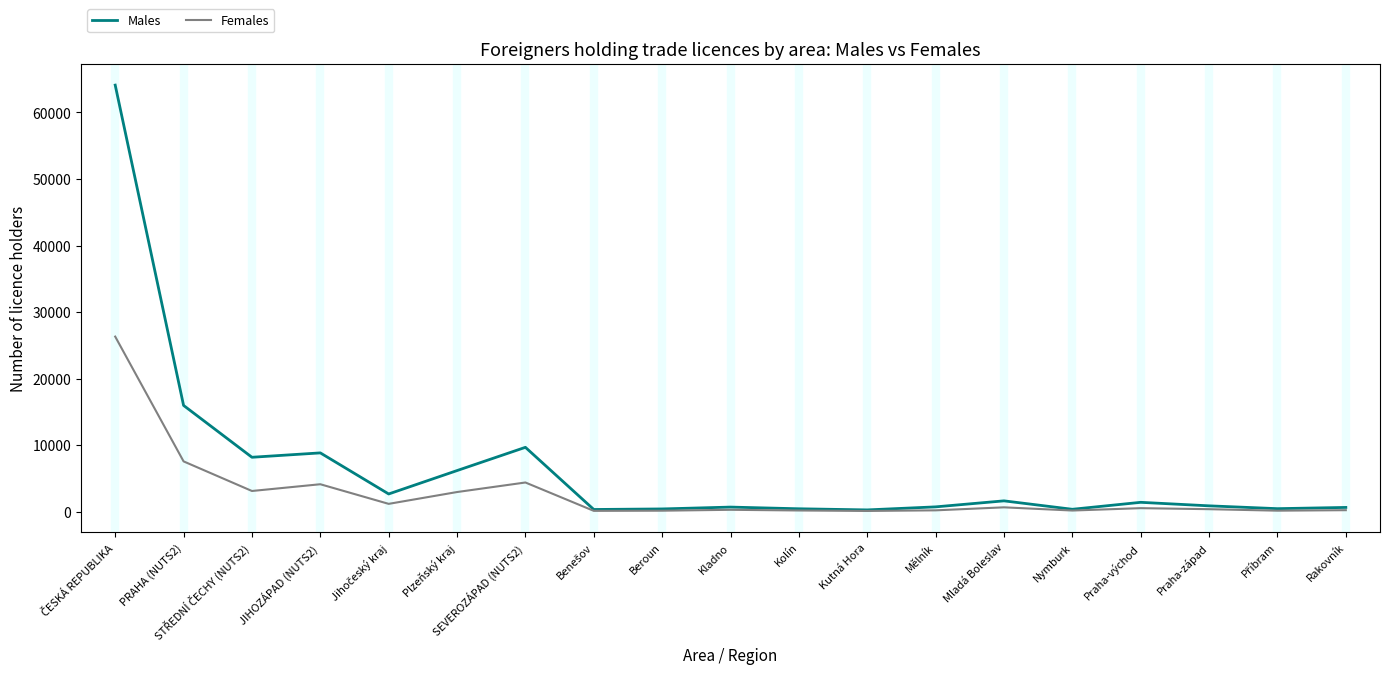

The Females series shows 2949 at Plzeňský kraj. True or false?

True